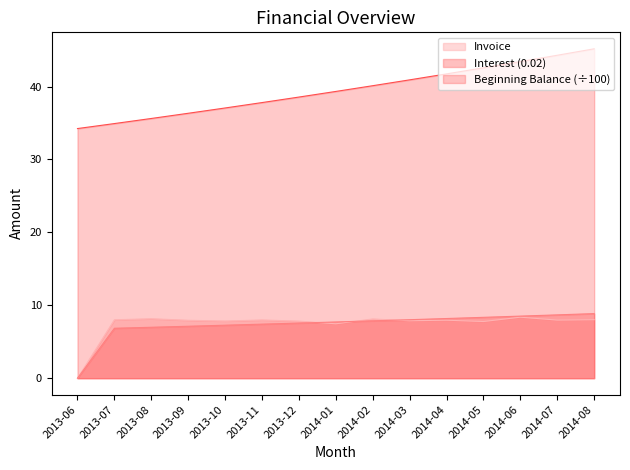

How many data points does each series have?

15